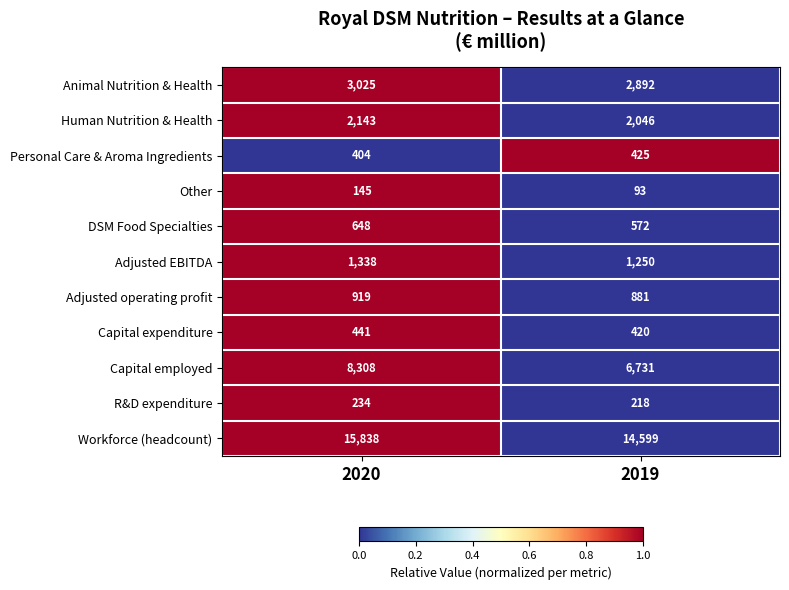

At which category does the chart reach its peak across all series?

2020